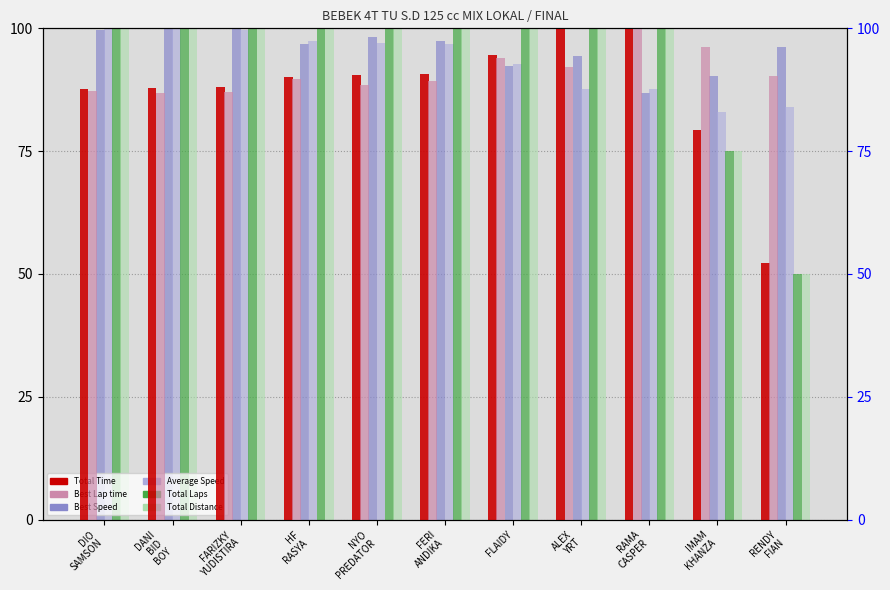

What is the approximate value of Total Laps at DIO
SAMSON?

100.0